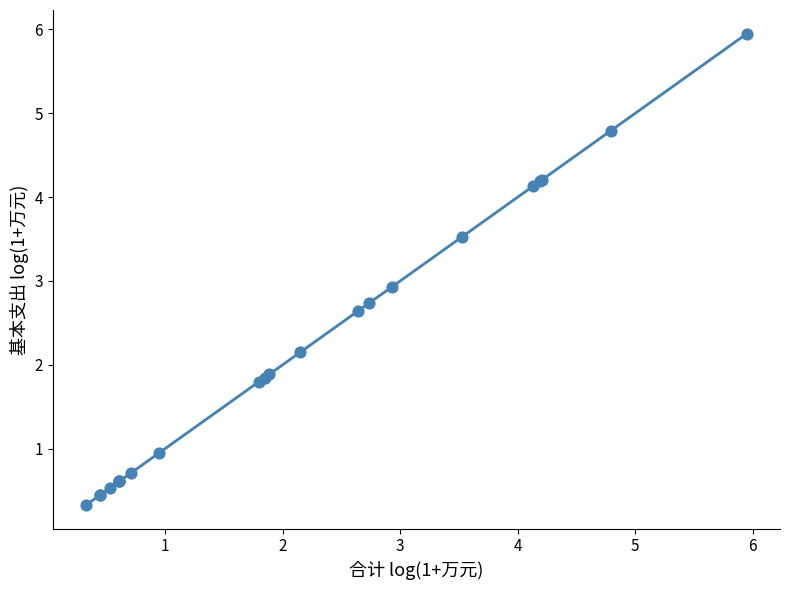

What Y value in the scatter plot is closest to 3?

2.9